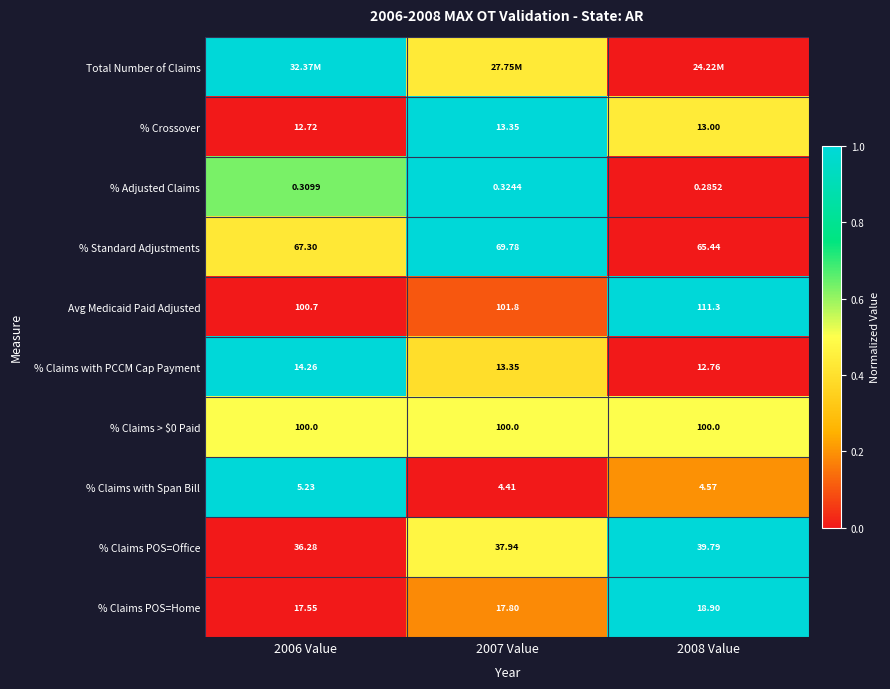

Is the value of % Crossover at 2007 Value greater than the value of % Claims > $0 Paid at 2006 Value?

No